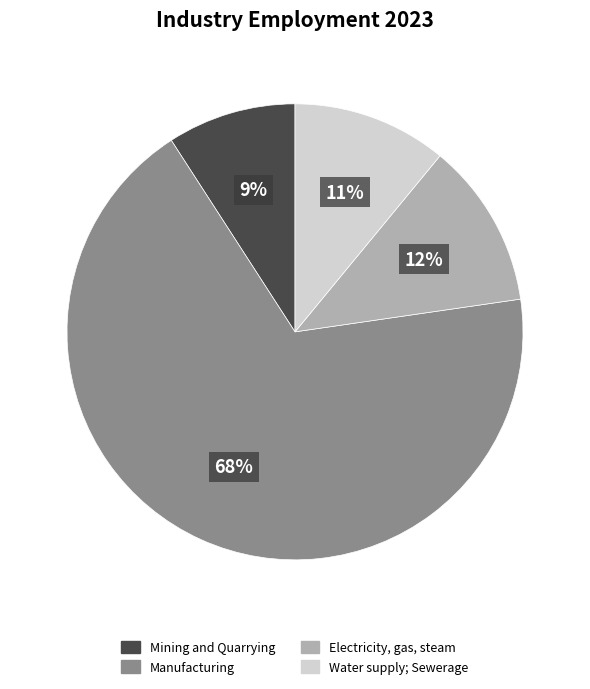

Between Mining and Quarrying and Water supply; Sewerage, which is larger?

Water supply; Sewerage